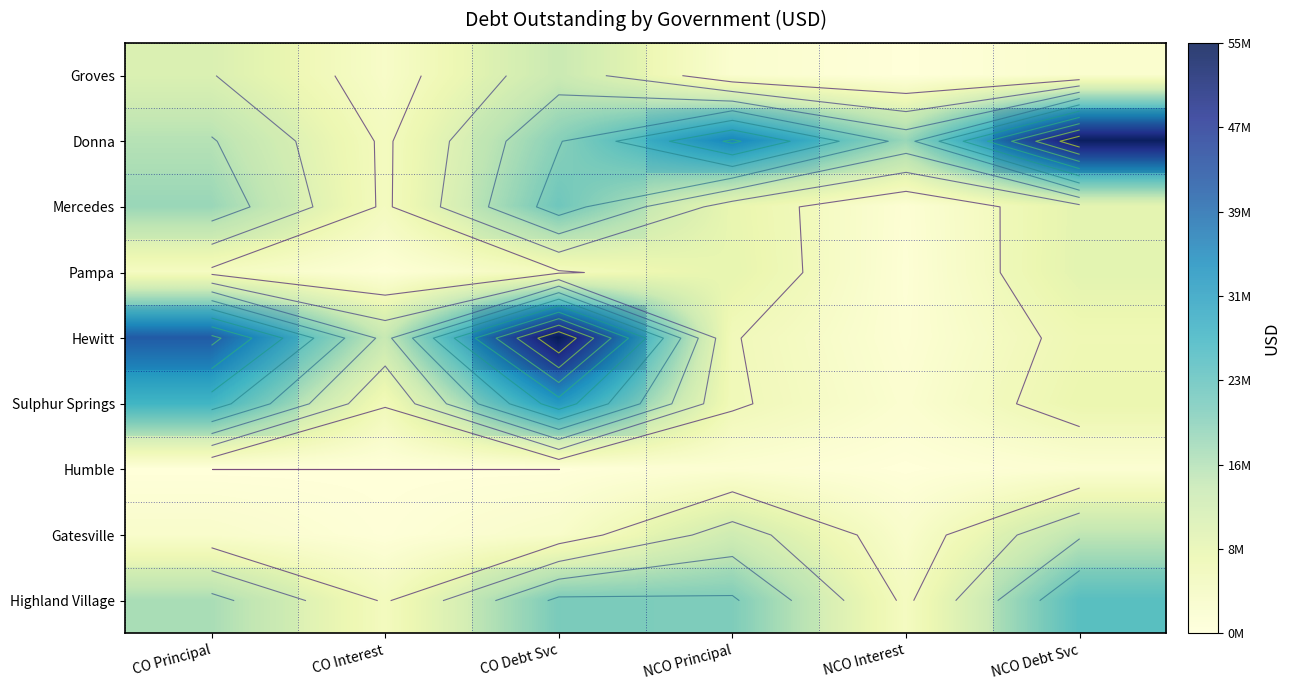

How many data points does each series have?

6